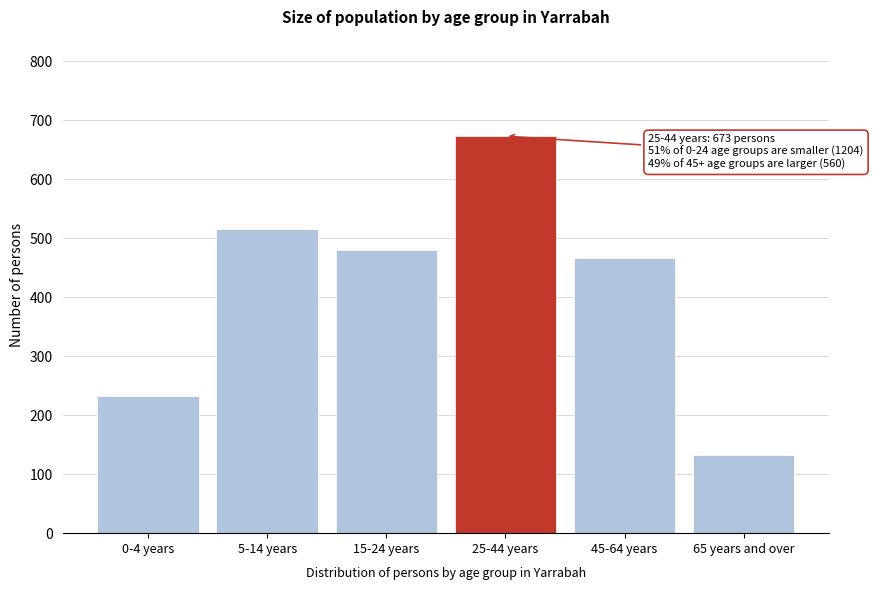

Reading right to left, extract all data points from this chart.

132	466	673	480	515	232